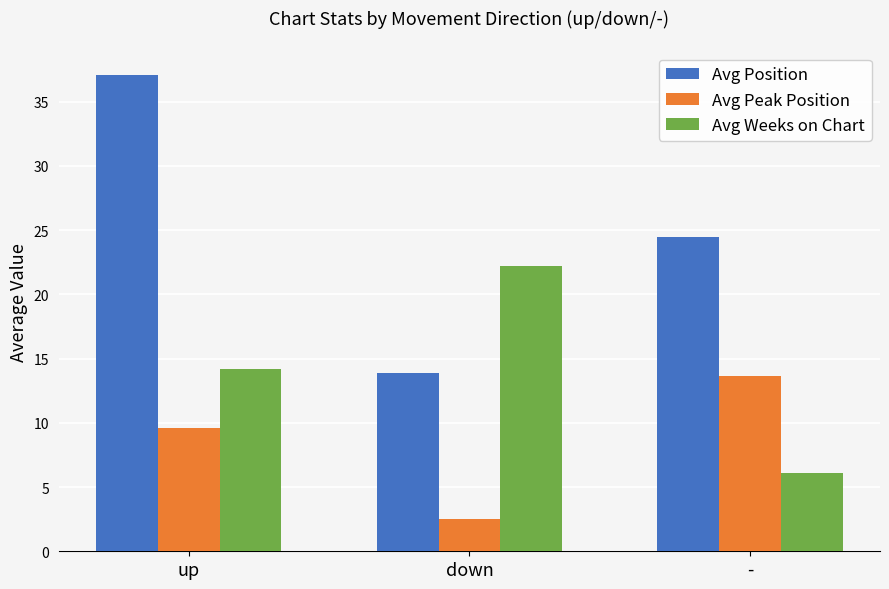

Is it true that Avg Position equals 24.5 at -?

True